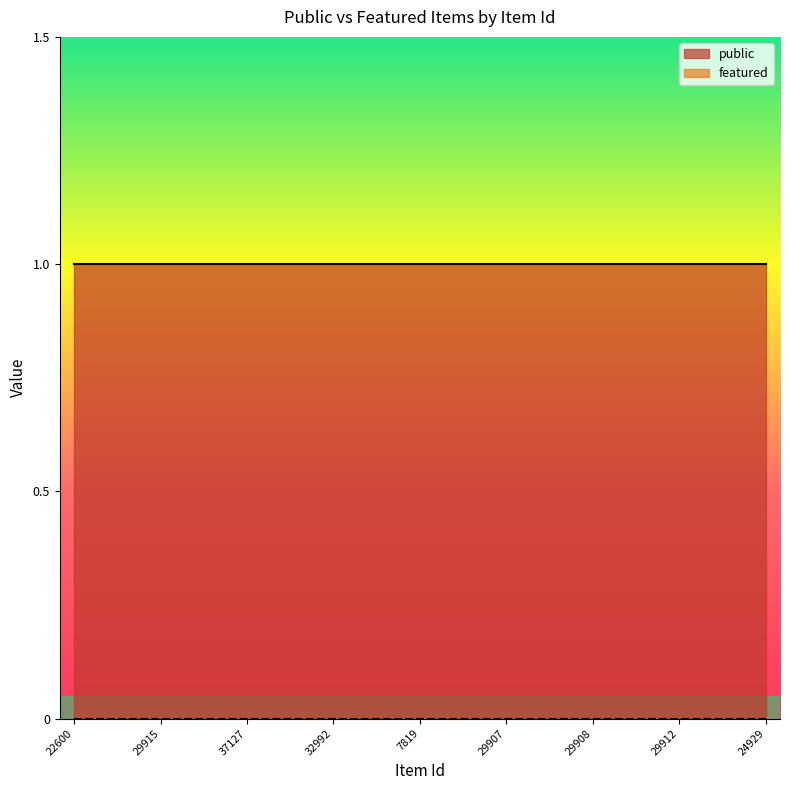

Rank the series by their average value, from highest to lowest.

public, featured